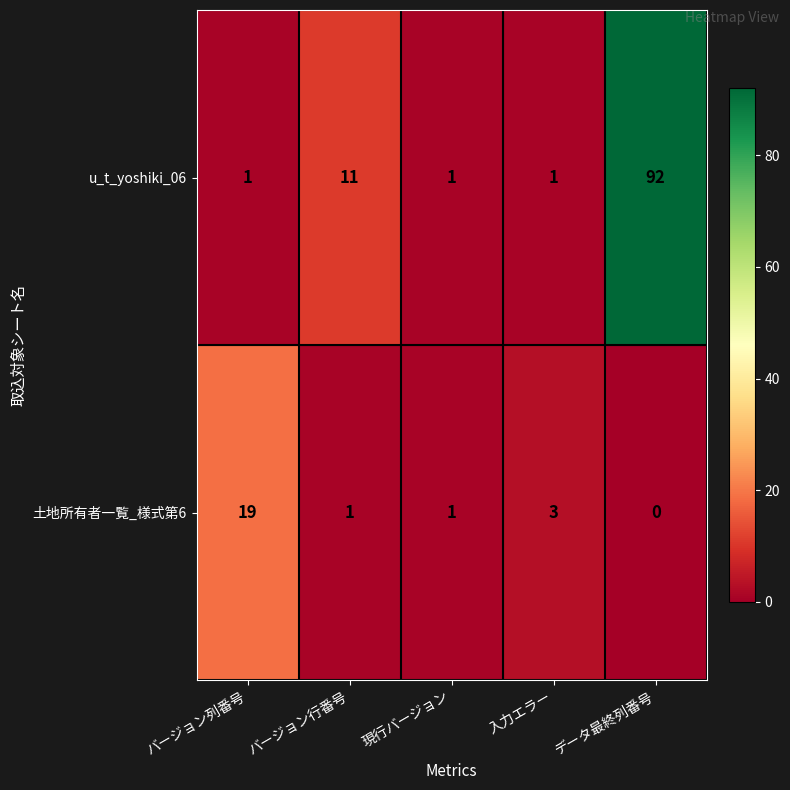

Which category has the highest value across all series?

データ最終列番号